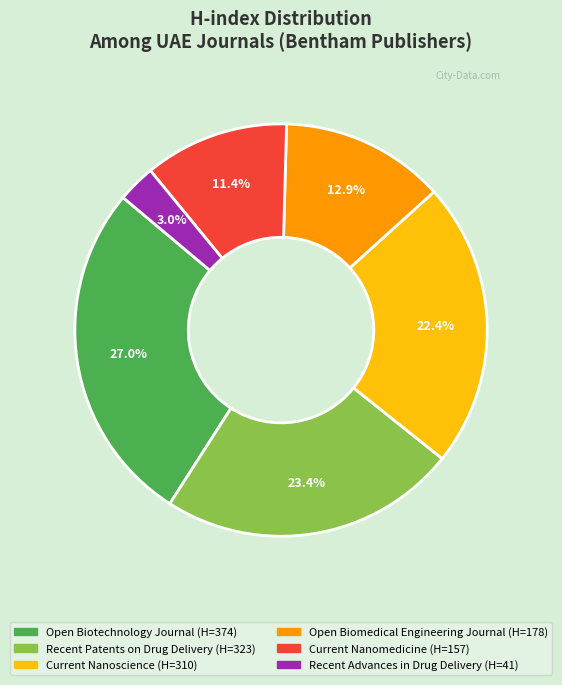

How many slices are in this pie chart?

6